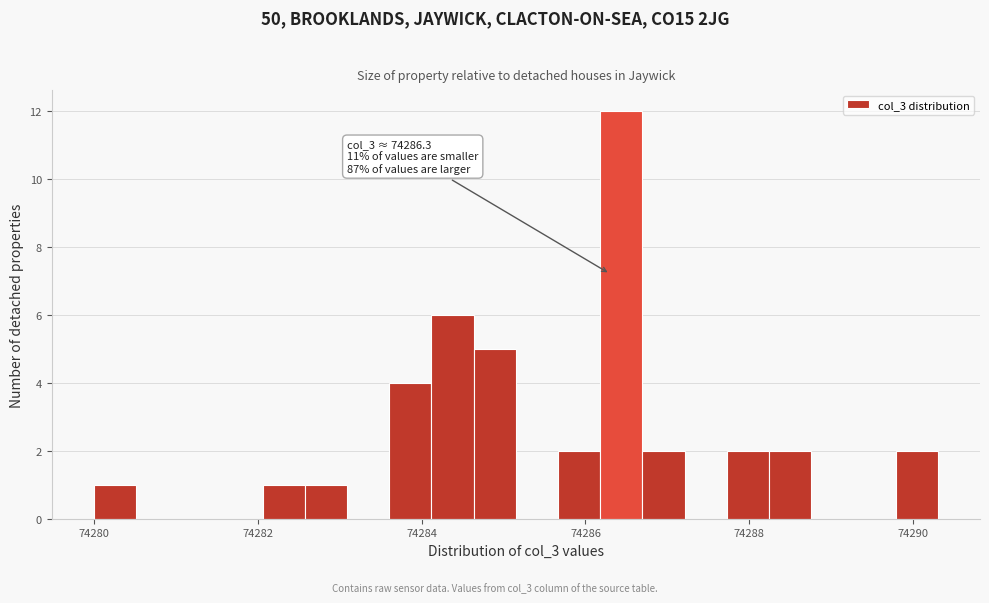

Around what value on the x-axis is the tallest bar? Give the approximate position of its centre, as read against the axis.

74286.4